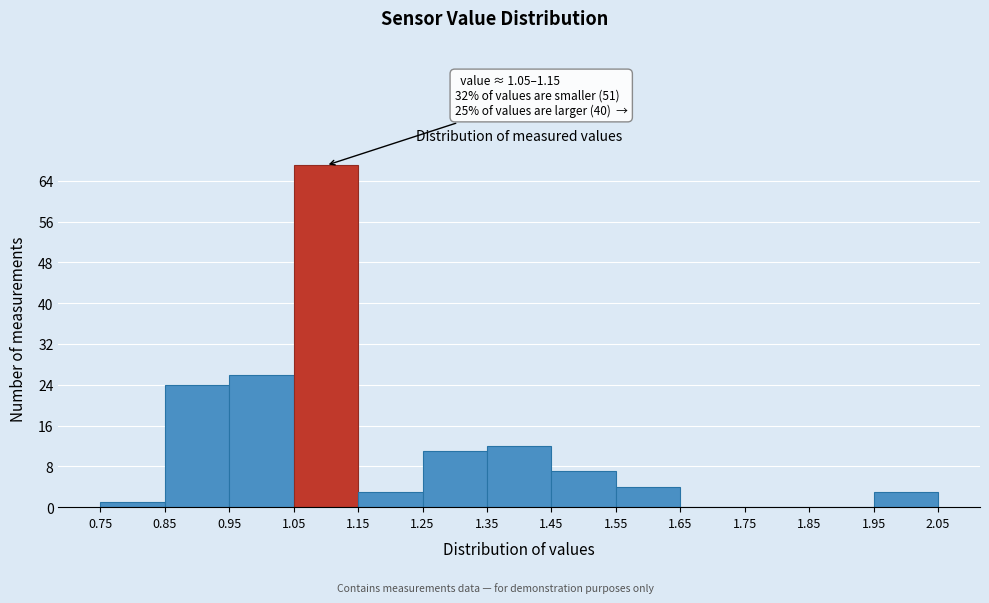

Which range on the x-axis has the tallest bar?

1.05 to 1.15